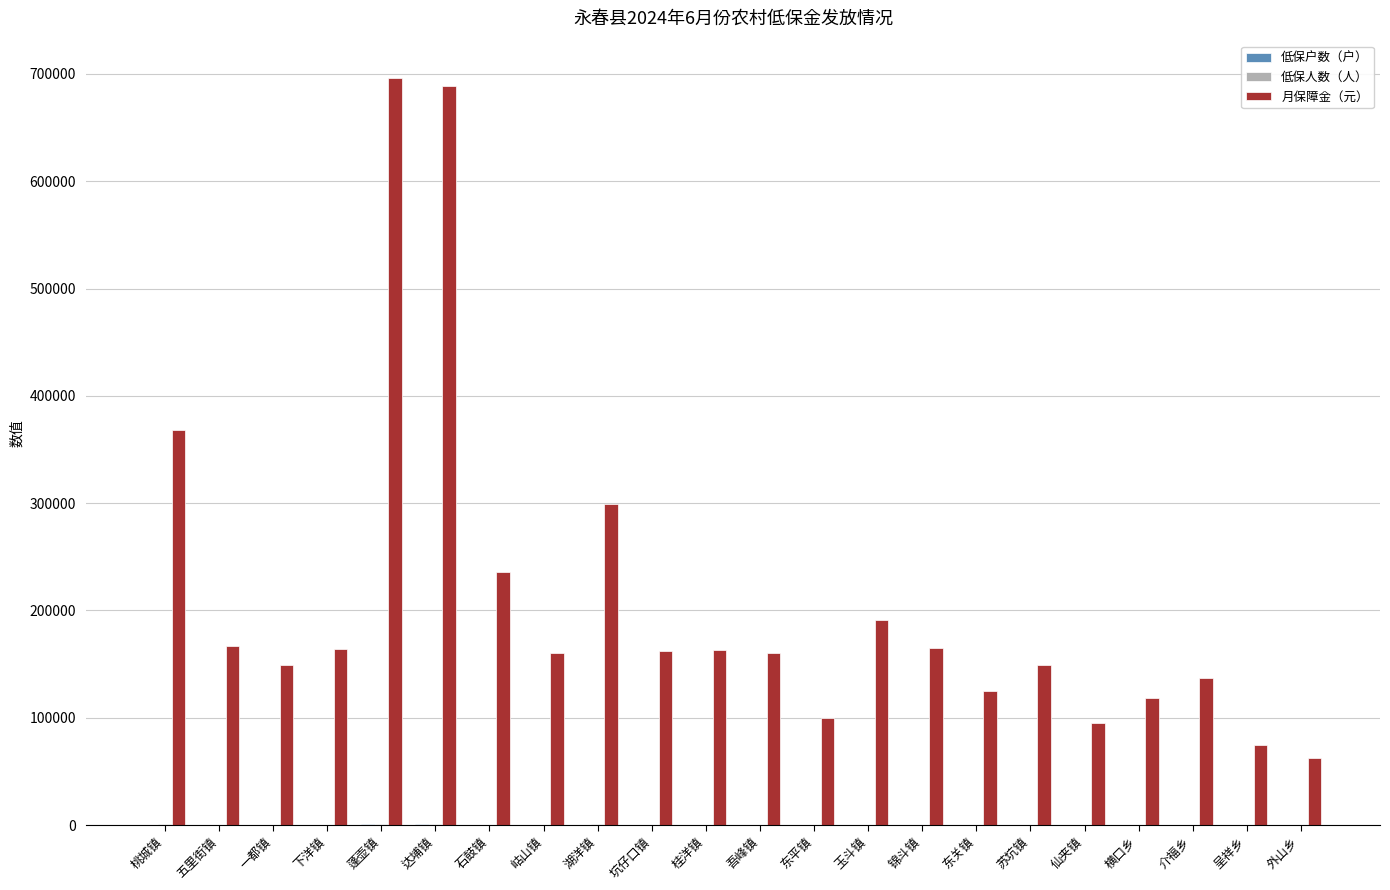

Are the bars grouped side by side (vs. stacked)?

Yes